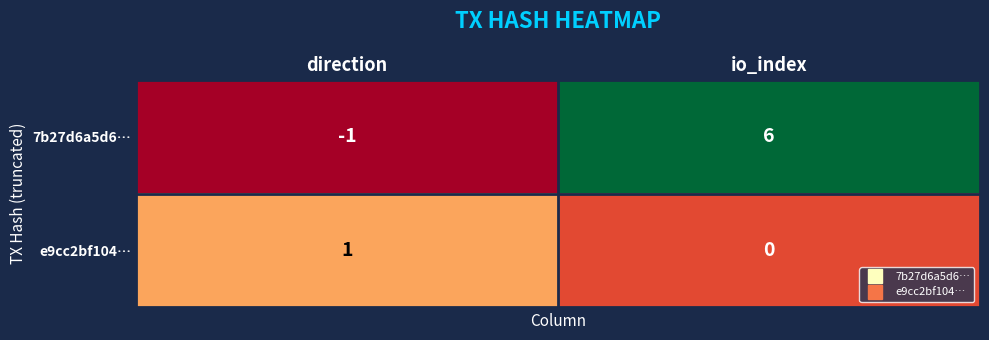

What is the difference between the 7b27d6a5d6… values at direction and io_index?

7